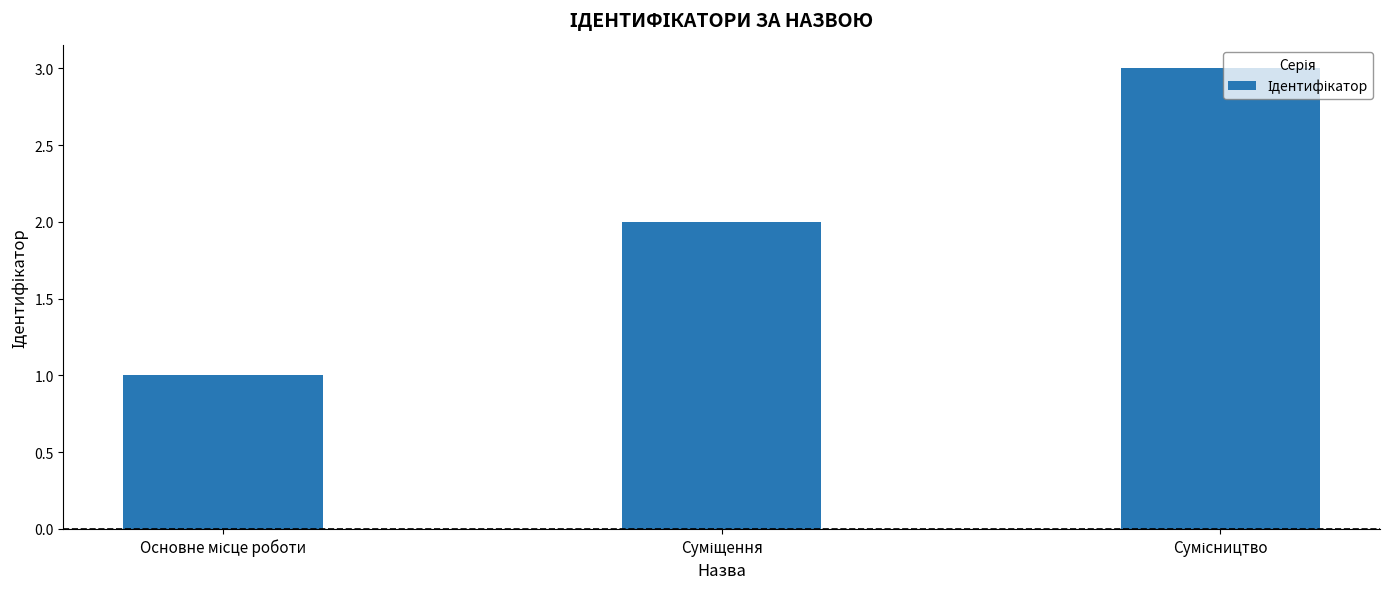

What is the maximum value shown in the chart?

3